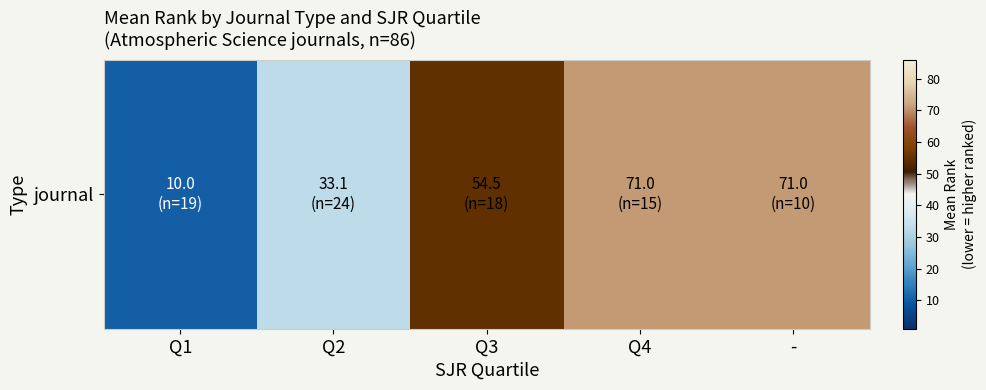

The chart shows a value of 71.0 at Q4. True or false?

True